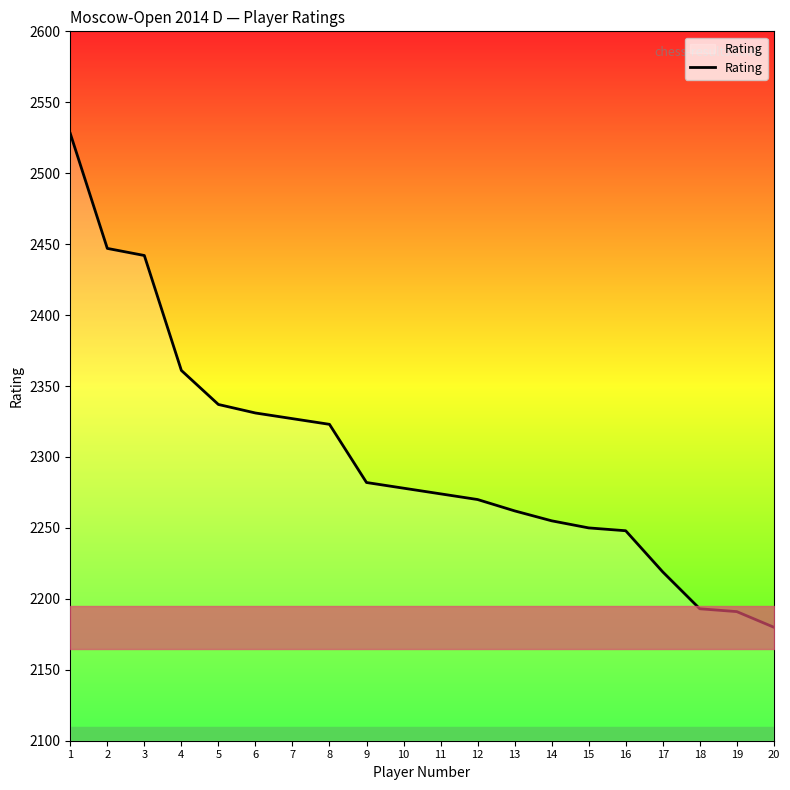

What is the average value?

2300